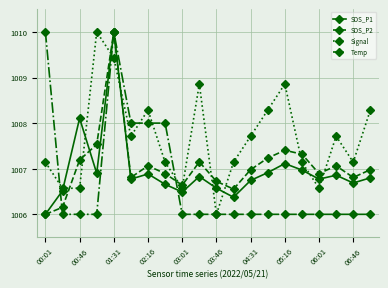

What are all the series names shown in the legend?

SDS_P1, SDS_P2, Signal, Temp